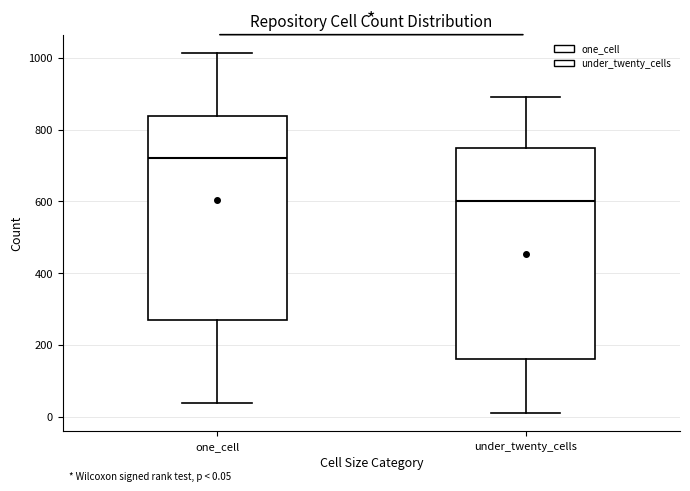

Comparing the boxes themselves (not the whiskers), which one is the tallest?

under_twenty_cells